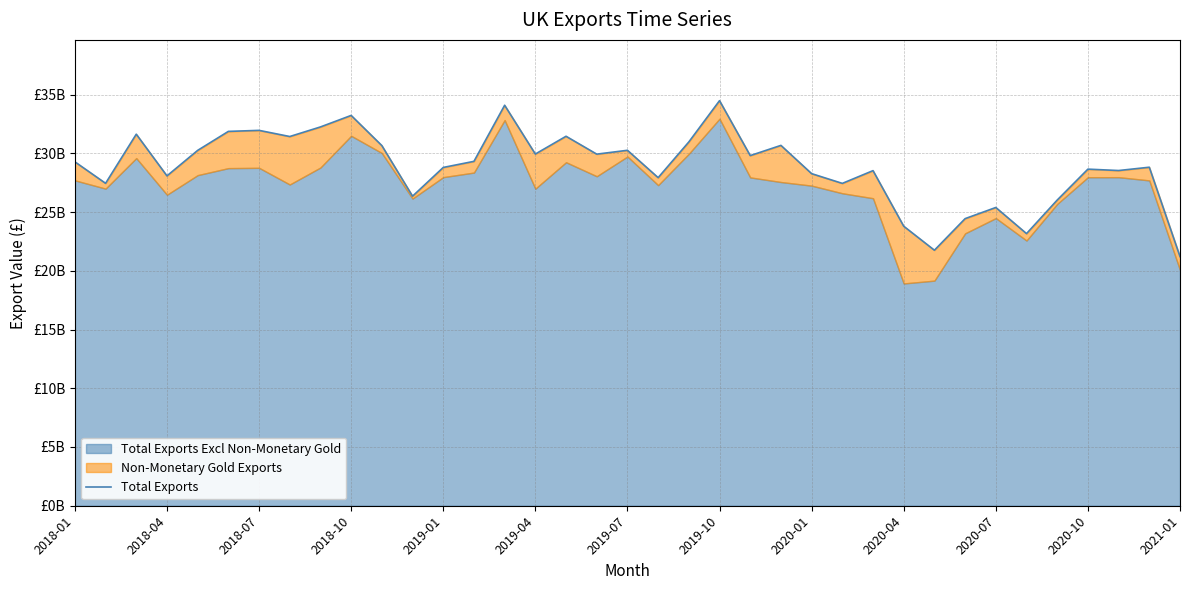

What is the value of the 20th point from the left?

27926265879